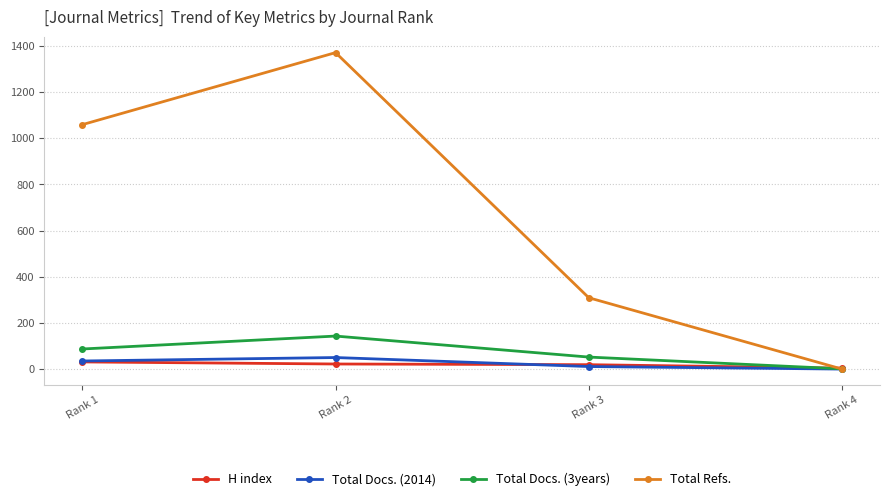

The value of Total Refs. at Rank 2 is 756. True or false?

False